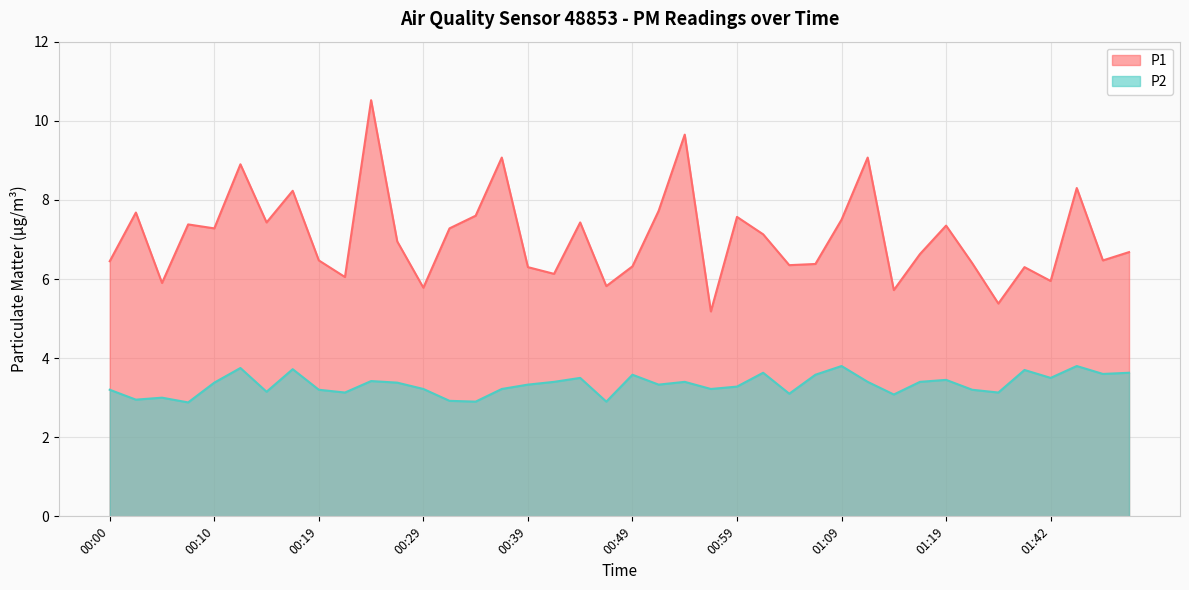

Rank the series at 01:39 from highest to lowest value.

P1, P2